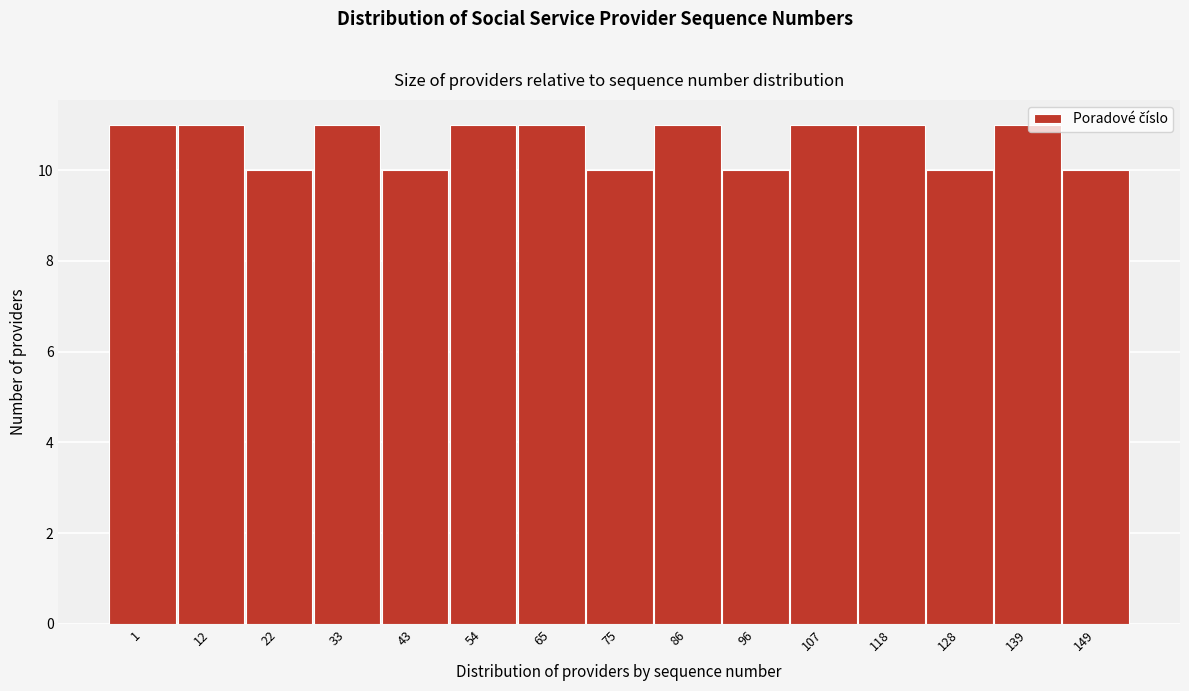

What is the sum of all values?

159